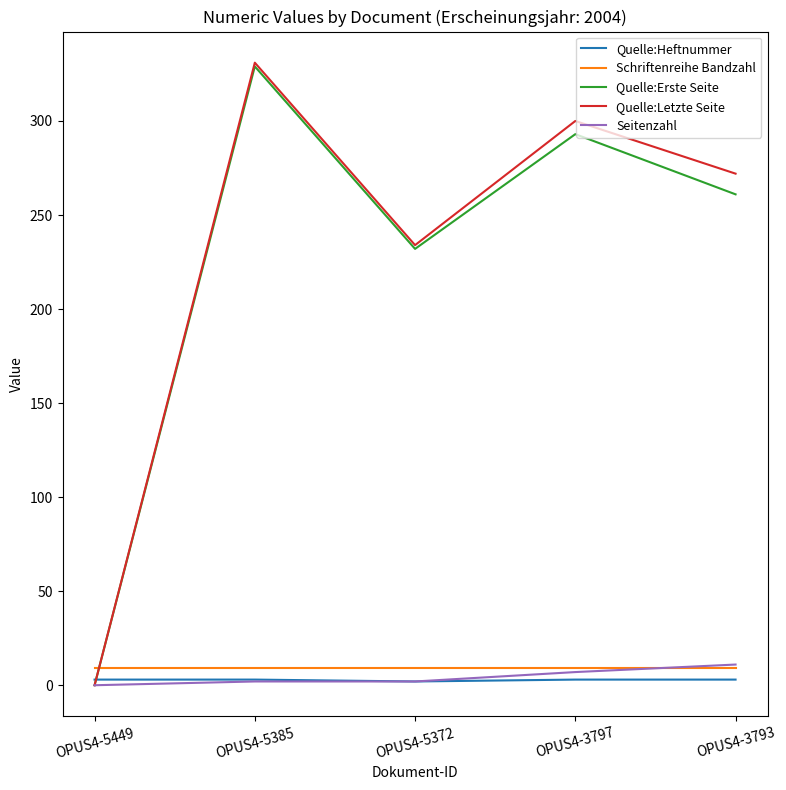

After their last crossing, which series has the higher values: Quelle:Erste Seite or Quelle:Heftnummer?

Quelle:Erste Seite